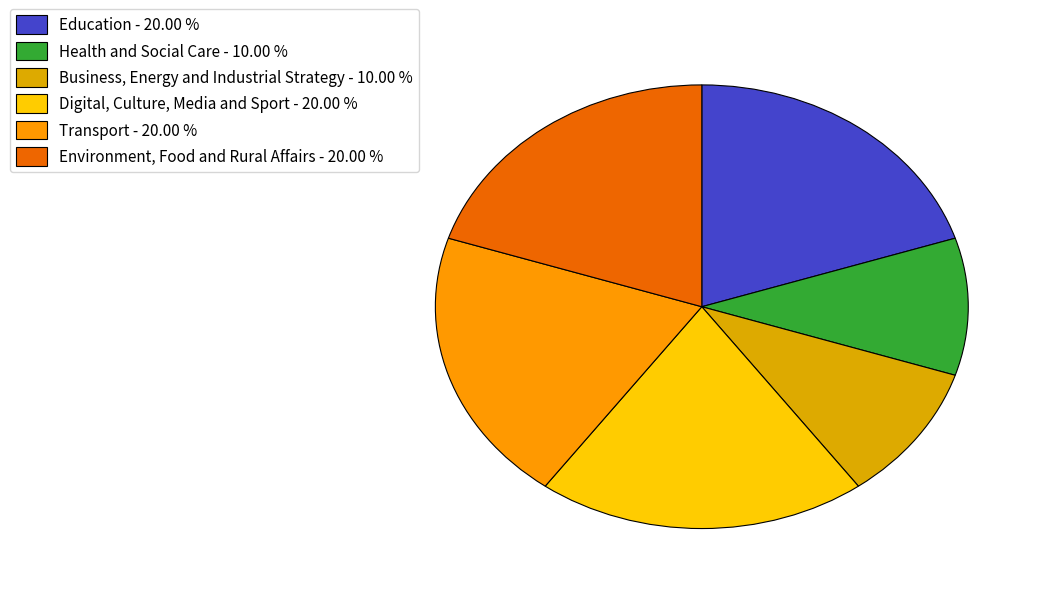

How many segments does this pie chart have?

6